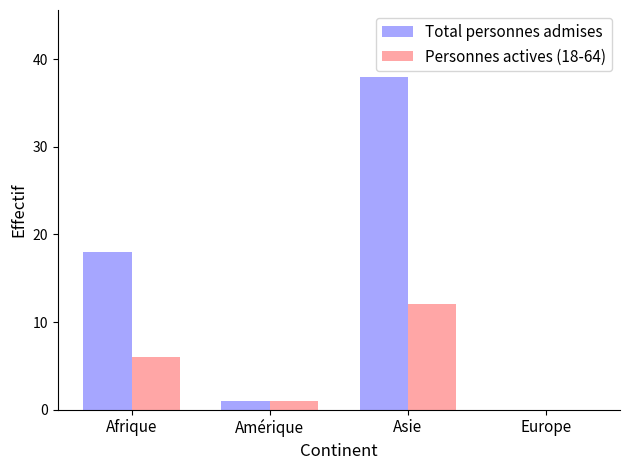

What are all the series names shown in the legend?

Total personnes admises, Personnes actives (18-64)